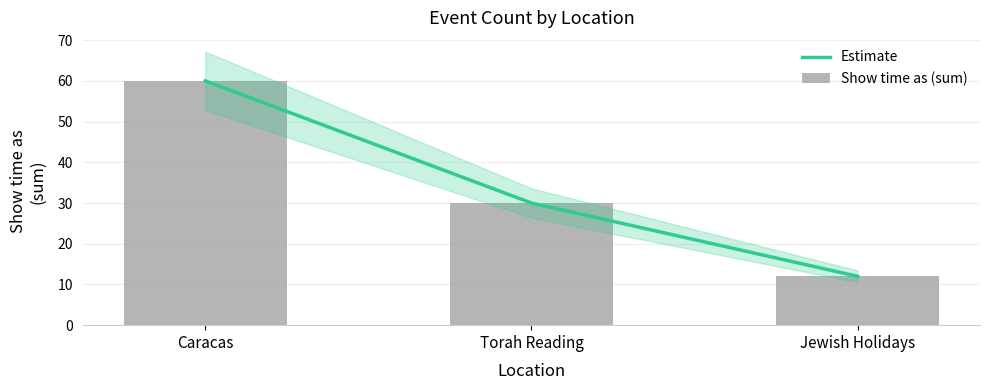

What is the total value across all series at Jewish Holidays?

24